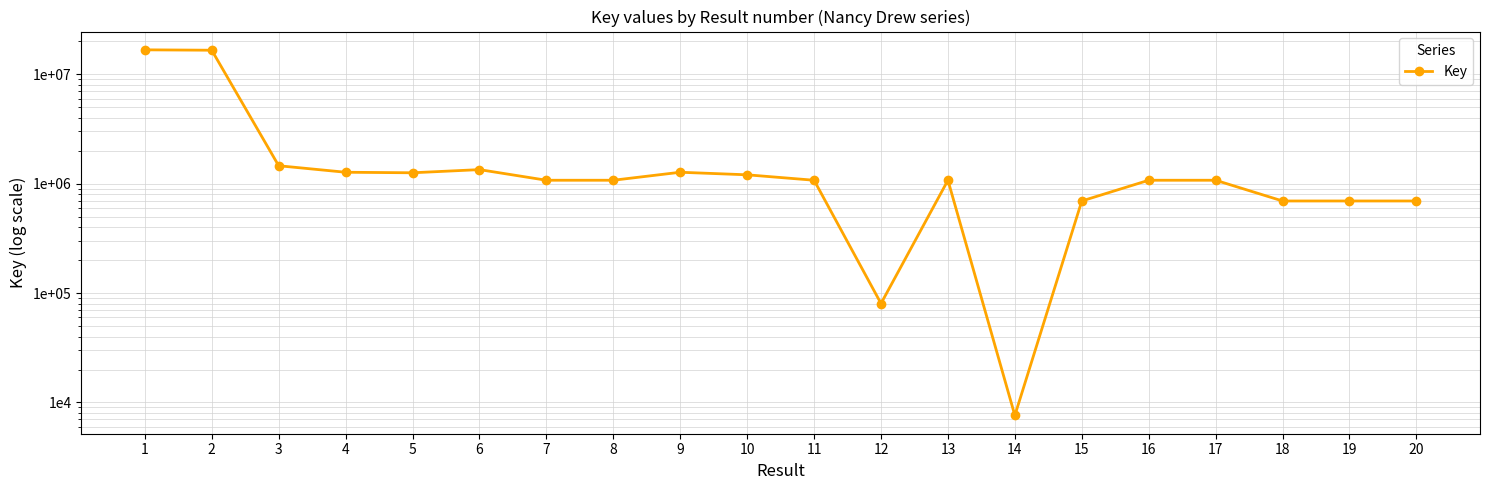

What is the difference between the maximum and minimum values?

16713859